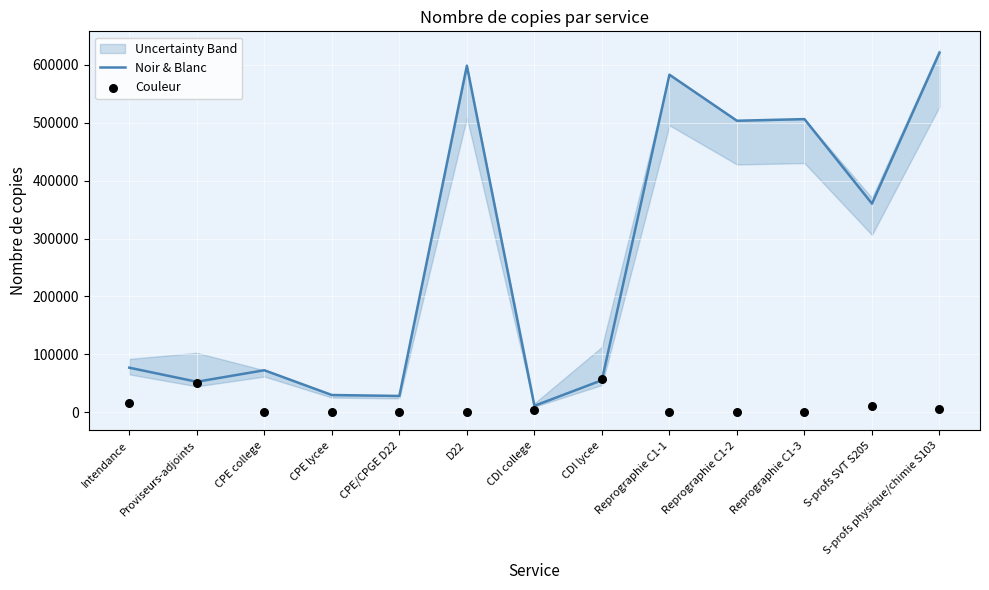

What is the change in value from CPE college to S-profs SVT S205?

+287802